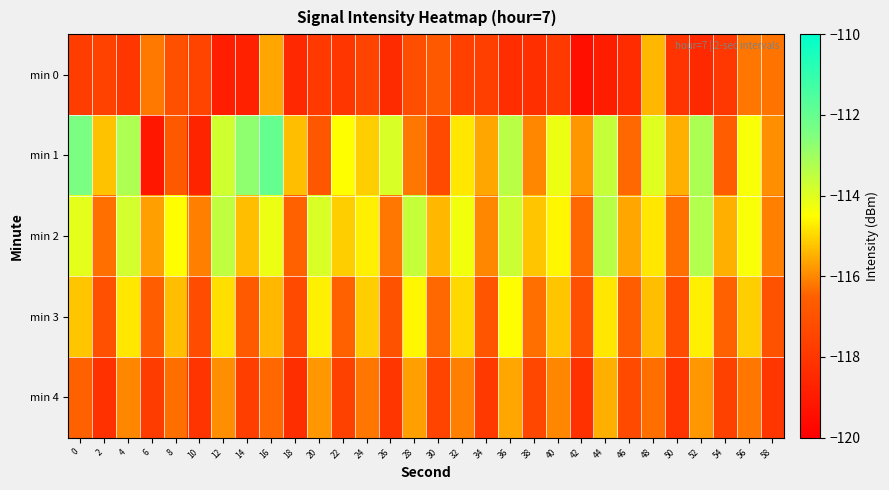

Reading left to right, list all the values displayed in this chart.

min 0: 0=-117.8	2=-117.6	4=-118.0	6=-116.2	8=-117.1	10=-117.5	12=-118.8	14=-118.8	16=-115.6	18=-118.5	20=-117.9	22=-118.0	24=-117.5	26=-118.4	28=-117.1	30=-116.8	32=-117.6	34=-117.7	36=-118.3	38=-118.2	40=-117.9	42=-119.4	44=-118.9	46=-118.4	48=-115.4	50=-118.1	52=-118.5	54=-118.0	56=-116.2	58=-116.2
min 1: 0=-112.4	2=-115.3	4=-113.2	6=-119.1	8=-116.7	10=-118.7	12=-113.8	14=-112.7	16=-112.0	18=-115.3	20=-116.8	22=-114.5	24=-115.1	26=-113.9	28=-116.2	30=-117.3	32=-114.8	34=-115.6	36=-113.4	38=-116.0	40=-114.2	42=-115.8	44=-113.6	46=-116.4	48=-114.0	50=-115.5	52=-113.2	54=-116.6	56=-114.4	58=-115.9
min 2: 0=-114.1	2=-116.3	4=-113.8	6=-115.7	8=-114.5	10=-116.1	12=-113.5	14=-115.3	16=-114.2	18=-116.5	20=-113.9	22=-115.1	24=-114.7	26=-116.2	28=-113.6	30=-115.4	32=-114.3	34=-116.0	36=-113.7	38=-115.2	40=-114.6	42=-116.4	44=-113.4	46=-115.6	48=-114.8	50=-116.3	52=-113.3	54=-115.5	56=-114.4	58=-116.1
min 3: 0=-115.2	2=-117.1	4=-114.8	6=-116.6	8=-115.3	10=-117.2	12=-114.9	14=-116.7	16=-115.4	18=-117.3	20=-114.7	22=-116.5	24=-115.1	26=-117.0	28=-114.6	30=-116.4	32=-115.0	34=-116.9	36=-114.5	38=-116.3	40=-115.2	42=-117.1	44=-114.8	46=-116.6	48=-115.3	50=-117.2	52=-114.7	54=-116.5	56=-115.1	58=-117.0
min 4: 0=-116.5	2=-118.2	4=-116.0	6=-117.8	8=-116.3	10=-118.1	12=-115.9	14=-117.7	16=-116.4	18=-118.3	20=-115.8	22=-117.6	24=-116.2	26=-118.0	28=-115.7	30=-117.5	32=-116.1	34=-117.9	36=-115.6	38=-117.4	40=-116.0	42=-118.2	44=-115.5	46=-117.3	48=-116.3	50=-118.1	52=-115.8	54=-117.6	56=-116.2	58=-118.0